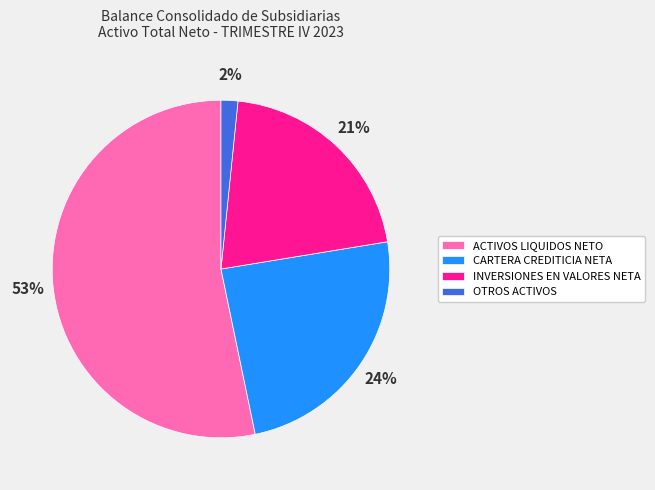

Is there a majority slice in this chart?

Yes